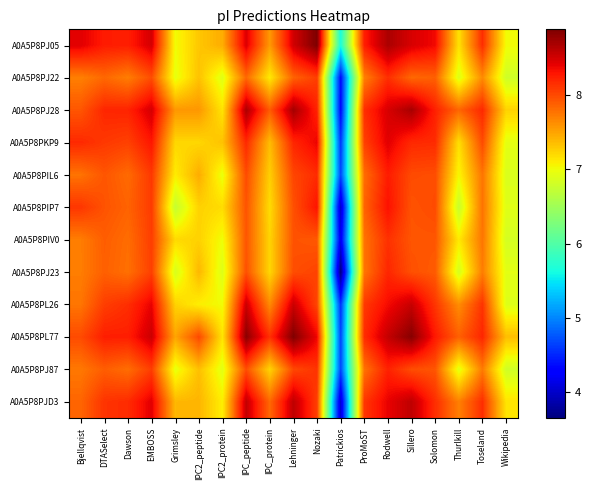

Reading right to left, extract all data points from this chart.

A0A5P8PJ05: Wikipedia=7.0	Toseland=8.2	Thurlkill=7.2	Solomon=8.4	Sillero=8.5	Rodwell=8.7	ProMoST=8.2	Patrickios=5.7	Nozaki=8.9	Lehninger=8.5	IPC_protein=7.6	IPC_peptide=8.5	IPC2_protein=7.5	IPC2_peptide=7.3	Grimsley=7.0	EMBOSS=8.5	Dawson=8.2	DTASelect=8.3	Bjellqvist=8.4
A0A5P8PJ22: Wikipedia=6.8	Toseland=7.6	Thurlkill=6.9	Solomon=7.9	Sillero=7.8	Rodwell=8.2	ProMoST=7.7	Patrickios=4.4	Nozaki=8.1	Lehninger=7.9	IPC_protein=7.1	IPC_peptide=7.8	IPC2_protein=6.9	IPC2_peptide=7.3	Grimsley=7.0	EMBOSS=8.0	Dawson=7.7	DTASelect=7.8	Bjellqvist=7.7
A0A5P8PJ28: Wikipedia=7.2	Toseland=8.2	Thurlkill=7.8	Solomon=8.2	Sillero=8.7	Rodwell=8.5	ProMoST=8.2	Patrickios=4.3	Nozaki=8.2	Lehninger=8.7	IPC_protein=7.9	IPC_peptide=8.7	IPC2_protein=7.1	IPC2_peptide=7.6	Grimsley=7.6	EMBOSS=8.5	Dawson=8.2	DTASelect=8.2	Bjellqvist=7.9
A0A5P8PKP9: Wikipedia=6.9	Toseland=8.0	Thurlkill=7.2	Solomon=8.2	Sillero=8.2	Rodwell=8.4	ProMoST=8.1	Patrickios=4.6	Nozaki=8.4	Lehninger=8.2	IPC_protein=7.4	IPC_peptide=8.2	IPC2_protein=7.3	IPC2_peptide=7.2	Grimsley=7.2	EMBOSS=8.3	Dawson=8.1	DTASelect=8.1	Bjellqvist=8.2
A0A5P8PIL6: Wikipedia=6.9	Toseland=7.8	Thurlkill=7.0	Solomon=8.0	Sillero=8.0	Rodwell=8.3	ProMoST=7.8	Patrickios=4.7	Nozaki=8.2	Lehninger=8.0	IPC_protein=7.3	IPC_peptide=8.0	IPC2_protein=7.0	IPC2_peptide=7.5	Grimsley=7.1	EMBOSS=8.1	Dawson=7.8	DTASelect=7.9	Bjellqvist=7.8
A0A5P8PIP7: Wikipedia=6.9	Toseland=7.8	Thurlkill=6.8	Solomon=8.0	Sillero=8.0	Rodwell=8.3	ProMoST=7.9	Patrickios=4.0	Nozaki=8.3	Lehninger=8.0	IPC_protein=7.2	IPC_peptide=8.0	IPC2_protein=7.2	IPC2_peptide=7.2	Grimsley=6.7	EMBOSS=8.1	Dawson=7.9	DTASelect=8.0	Bjellqvist=8.1
A0A5P8PIV0: Wikipedia=6.8	Toseland=7.8	Thurlkill=7.1	Solomon=7.9	Sillero=7.9	Rodwell=8.1	ProMoST=7.8	Patrickios=4.2	Nozaki=7.9	Lehninger=8.0	IPC_protein=7.2	IPC_peptide=7.9	IPC2_protein=7.0	IPC2_peptide=7.2	Grimsley=7.2	EMBOSS=8.1	Dawson=7.8	DTASelect=7.9	Bjellqvist=7.7
A0A5P8PJ23: Wikipedia=6.9	Toseland=7.7	Thurlkill=6.8	Solomon=7.9	Sillero=8.0	Rodwell=8.2	ProMoST=7.8	Patrickios=3.7	Nozaki=8.0	Lehninger=8.0	IPC_protein=7.2	IPC_peptide=8.0	IPC2_protein=6.9	IPC2_peptide=7.4	Grimsley=6.9	EMBOSS=8.1	Dawson=7.8	DTASelect=7.9	Bjellqvist=7.7
A0A5P8PL26: Wikipedia=6.9	Toseland=8.1	Thurlkill=7.6	Solomon=8.1	Sillero=8.6	Rodwell=8.3	ProMoST=8.1	Patrickios=4.6	Nozaki=8.0	Lehninger=8.5	IPC_protein=7.6	IPC_peptide=8.5	IPC2_protein=7.0	IPC2_peptide=7.1	Grimsley=7.2	EMBOSS=8.4	Dawson=8.2	DTASelect=8.1	Bjellqvist=7.8
A0A5P8PL77: Wikipedia=7.4	Toseland=8.2	Thurlkill=7.9	Solomon=8.3	Sillero=8.8	Rodwell=8.6	ProMoST=8.2	Patrickios=4.7	Nozaki=8.4	Lehninger=8.9	IPC_protein=8.1	IPC_peptide=8.8	IPC2_protein=7.1	IPC2_peptide=8.0	Grimsley=7.5	EMBOSS=8.5	Dawson=8.2	DTASelect=8.2	Bjellqvist=8.0
A0A5P8PJ87: Wikipedia=6.8	Toseland=7.7	Thurlkill=6.9	Solomon=7.9	Sillero=8.0	Rodwell=8.2	ProMoST=7.8	Patrickios=4.7	Nozaki=8.1	Lehninger=8.0	IPC_protein=7.2	IPC_peptide=8.0	IPC2_protein=6.9	IPC2_peptide=7.4	Grimsley=7.0	EMBOSS=8.1	Dawson=7.8	DTASelect=7.9	Bjellqvist=7.7
A0A5P8PJD3: Wikipedia=7.1	Toseland=8.2	Thurlkill=7.7	Solomon=8.2	Sillero=8.6	Rodwell=8.4	ProMoST=8.1	Patrickios=4.0	Nozaki=8.1	Lehninger=8.6	IPC_protein=7.8	IPC_peptide=8.6	IPC2_protein=7.1	IPC2_peptide=7.4	Grimsley=7.4	EMBOSS=8.4	Dawson=8.2	DTASelect=8.1	Bjellqvist=7.8